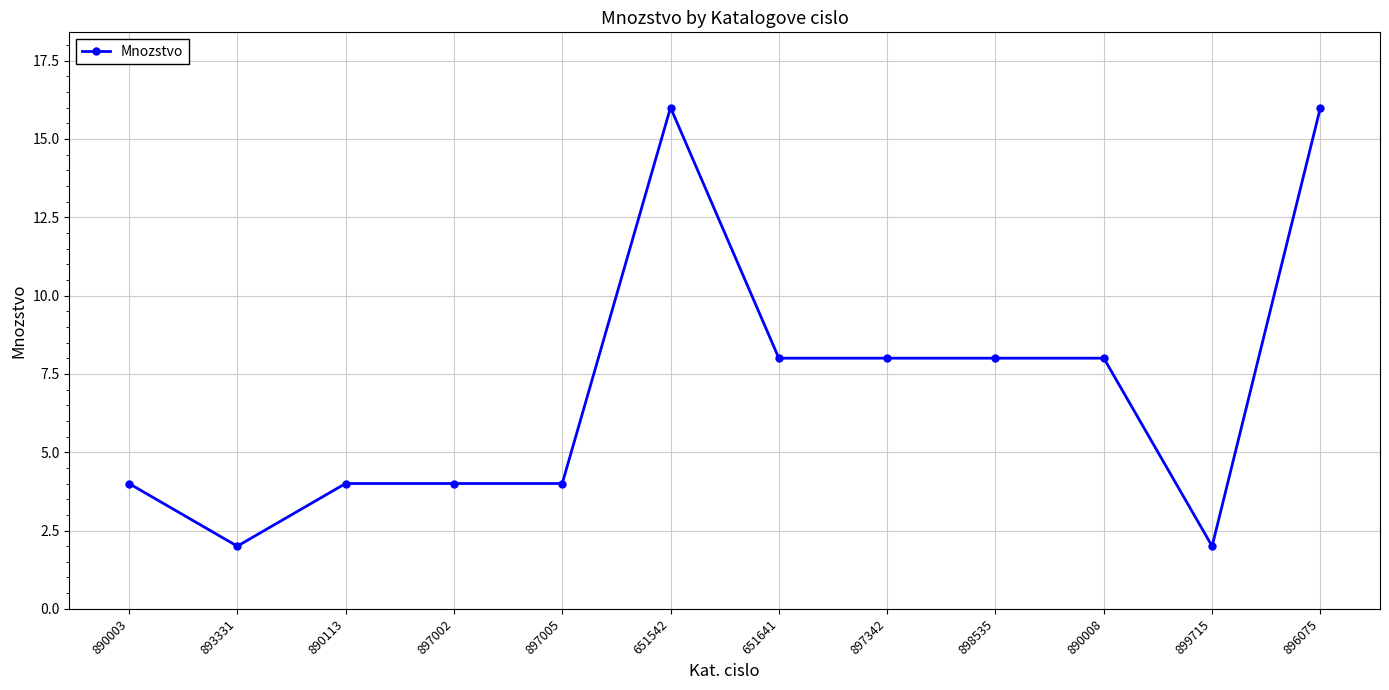

What is the smallest value displayed?

2